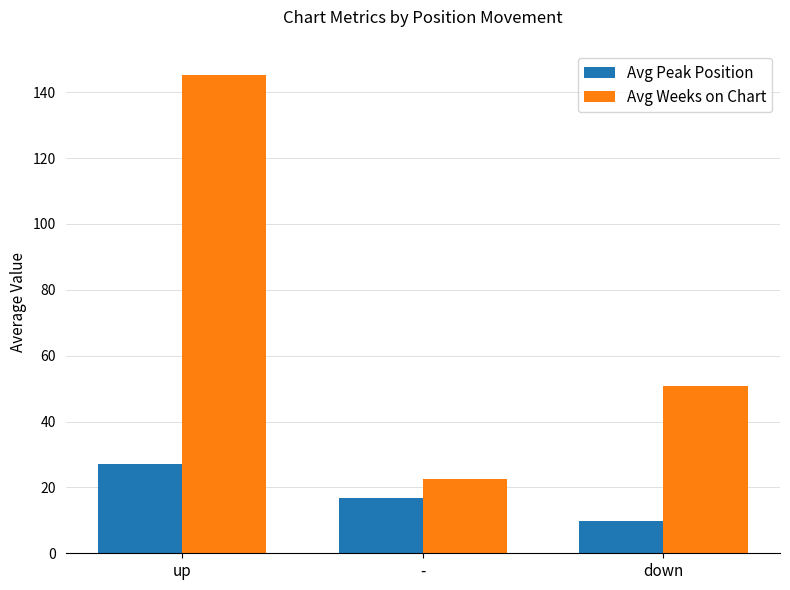

How many values in the Avg Peak Position series exceed 16?

2